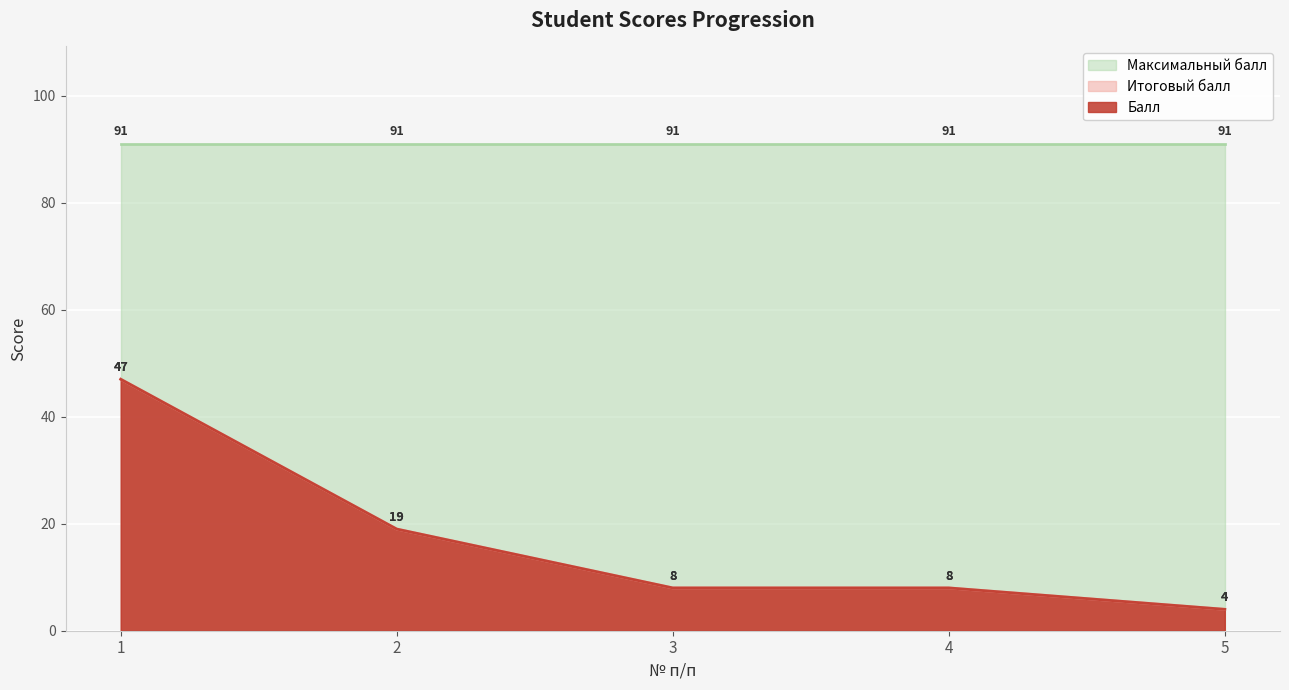

How many lines are shown in the chart?

2